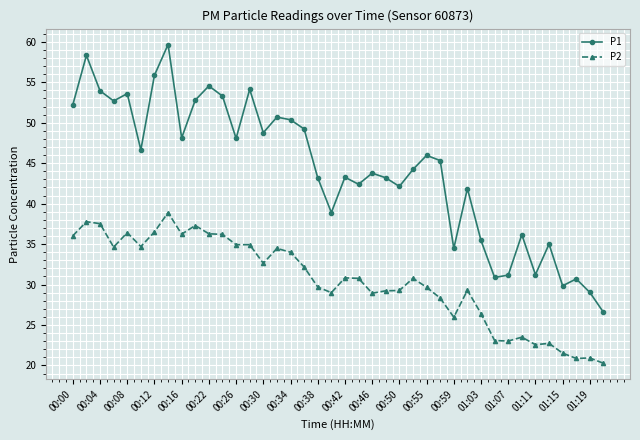

What is the maximum value for P2?

38.9